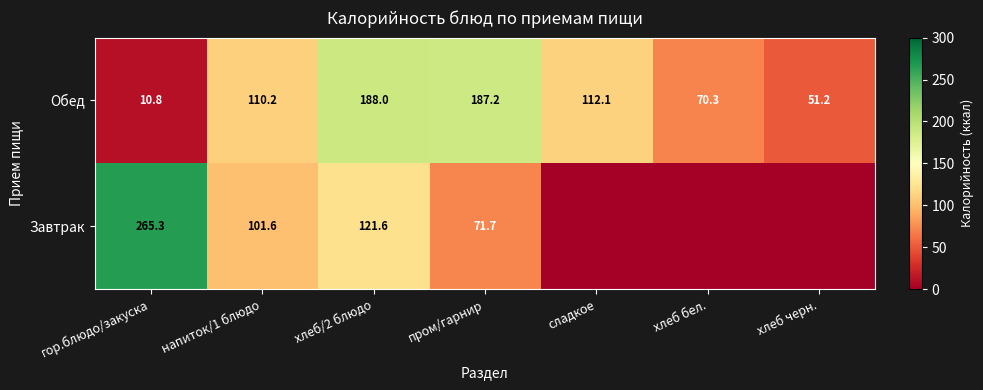

The Завтрак series shows 71.7 at пром/гарнир. True or false?

True